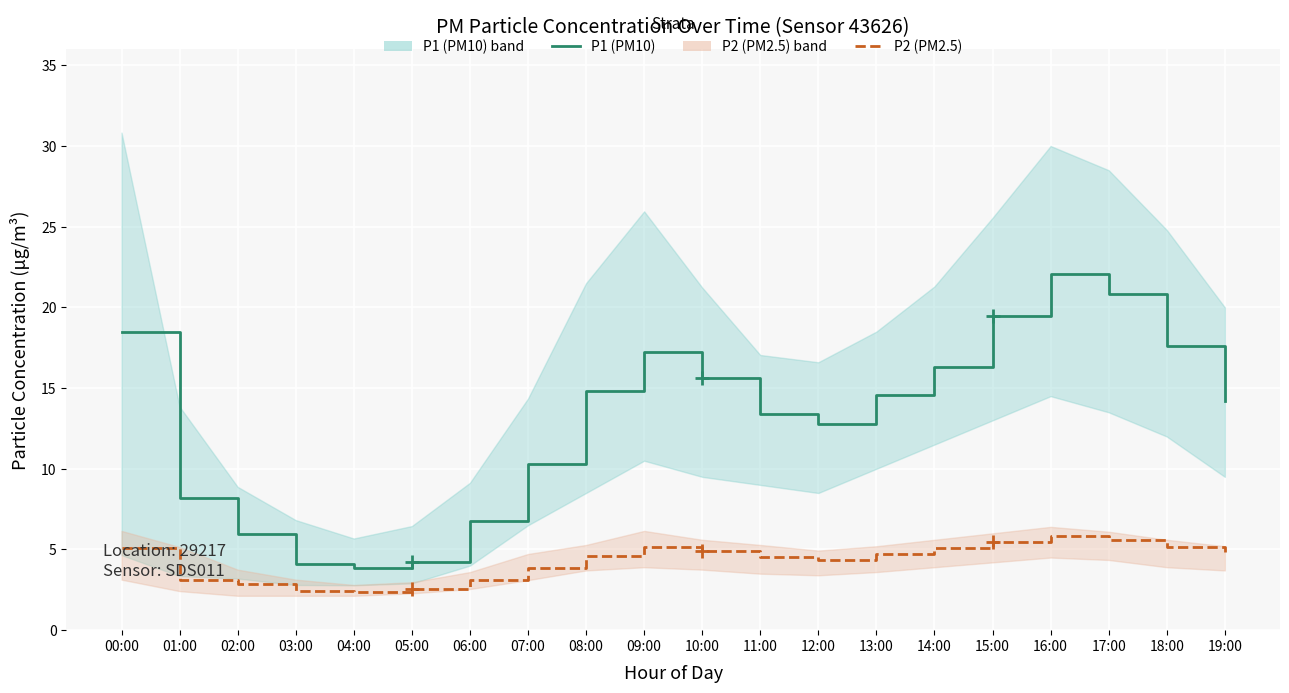

Reading left to right, transcribe all the data shown in this chart.

P1: 18.4	8.2	5.9	4.1	3.9	4.2	6.8	10.3	14.8	17.2	15.6	13.4	12.8	14.6	16.3	19.4	22.1	20.9	17.6	14.2
P2: 5.1	3.1	2.9	2.4	2.4	2.5	3.1	3.9	4.6	5.2	4.9	4.5	4.3	4.8	5.1	5.5	5.8	5.6	5.1	4.8